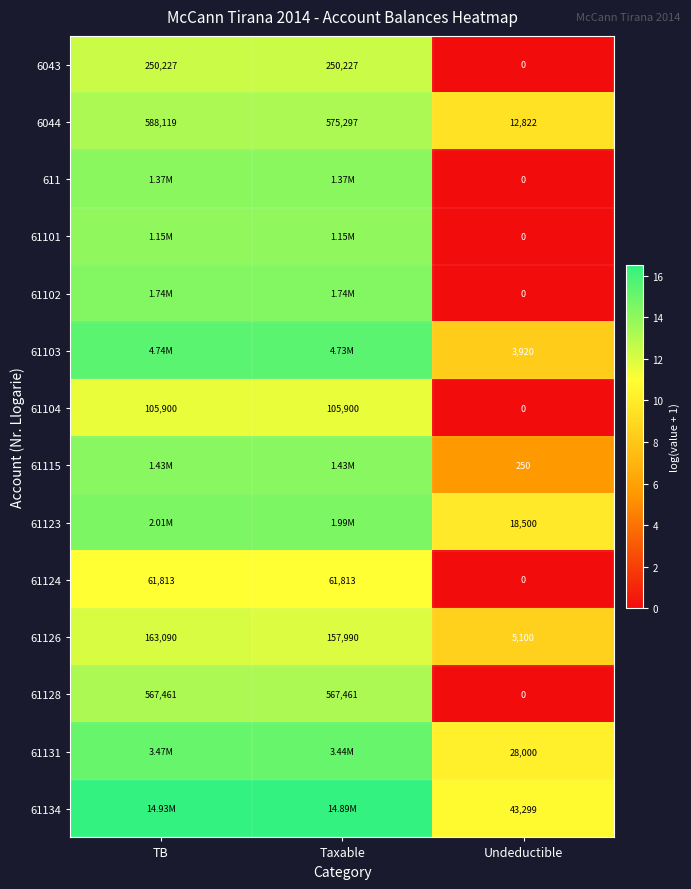

Rank the categories by 61126 value from highest to lowest.

TB, Taxable, Undeductible